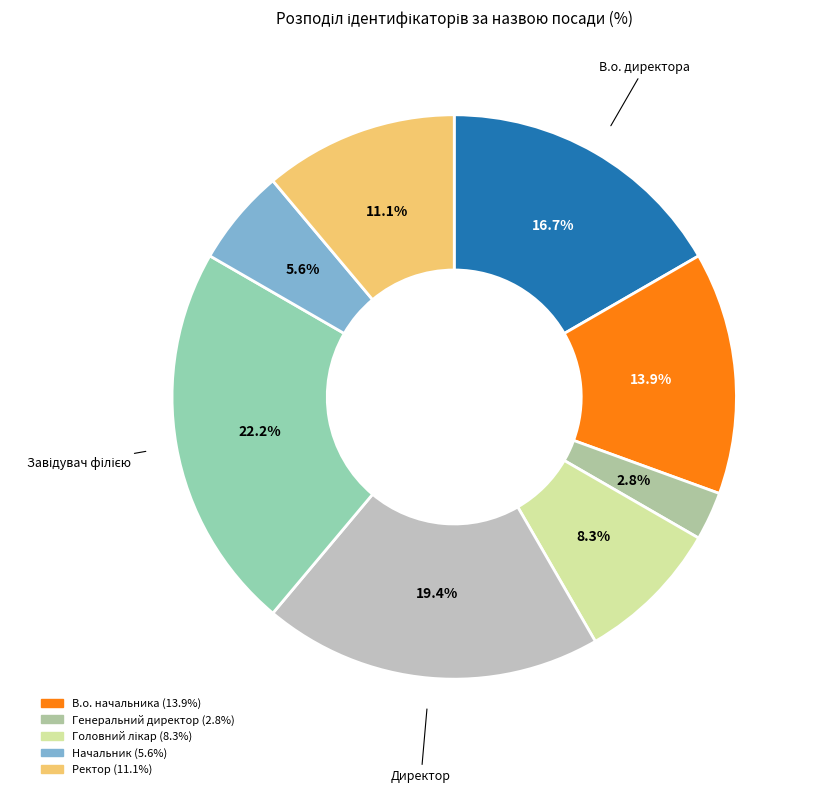

How many segments does this pie chart have?

8